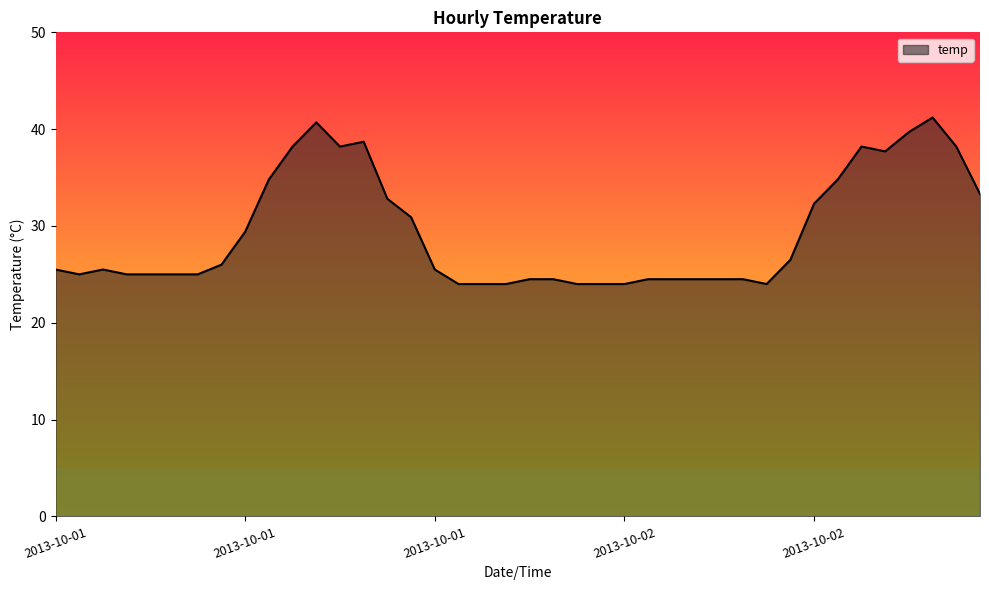

What is the smallest value displayed?

24.0